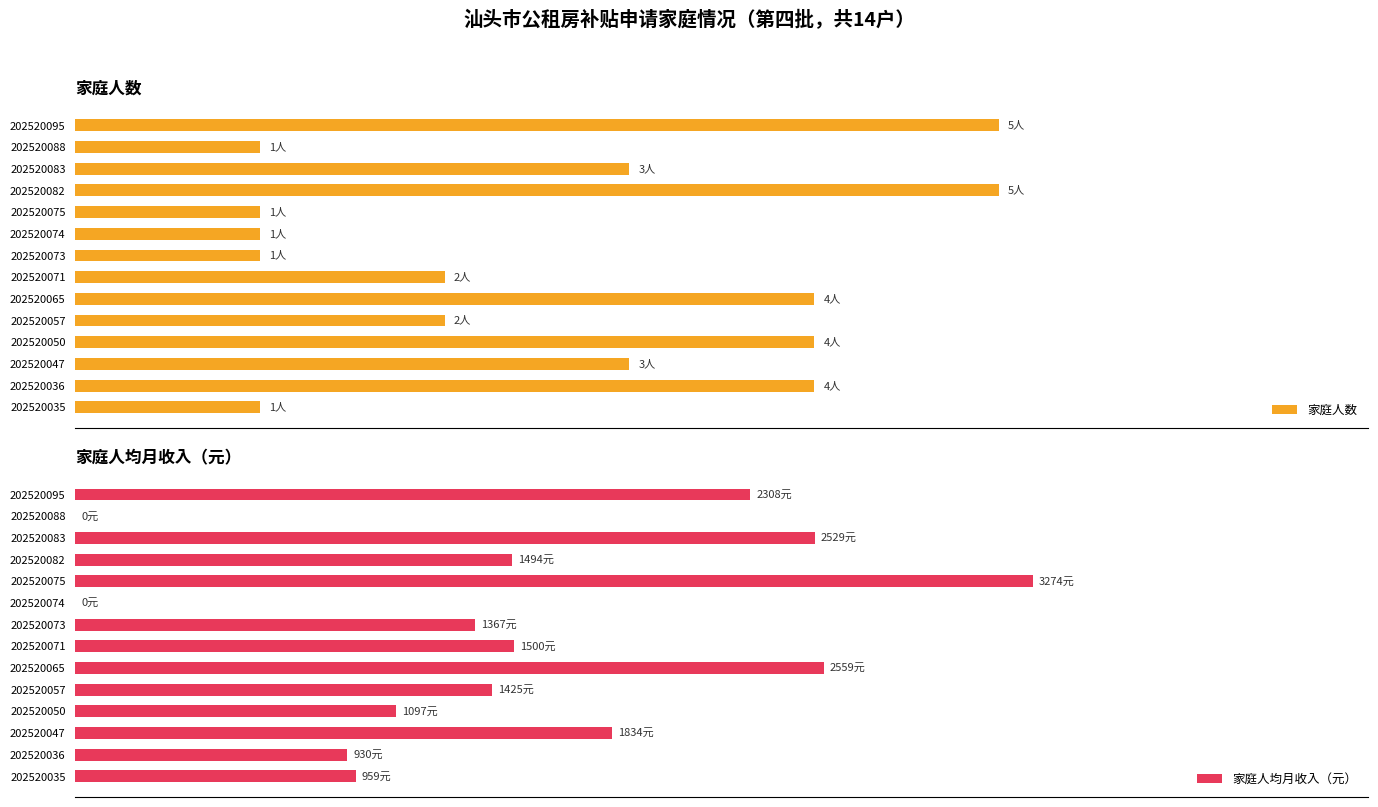

Is it true that 家庭人数 equals 1.9 at 202520095?

False